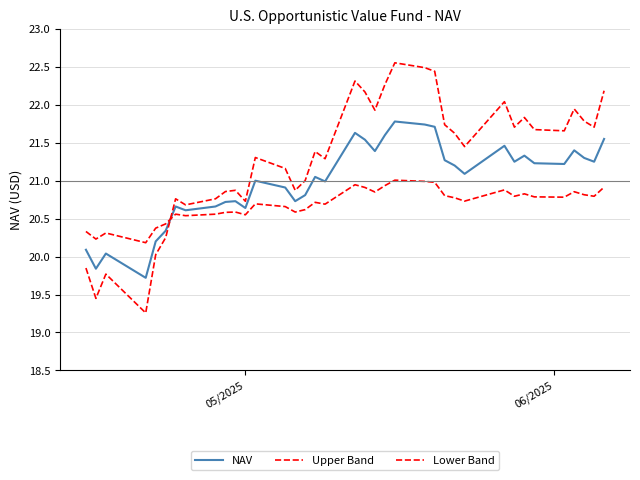

How many lines are shown in the chart?

3